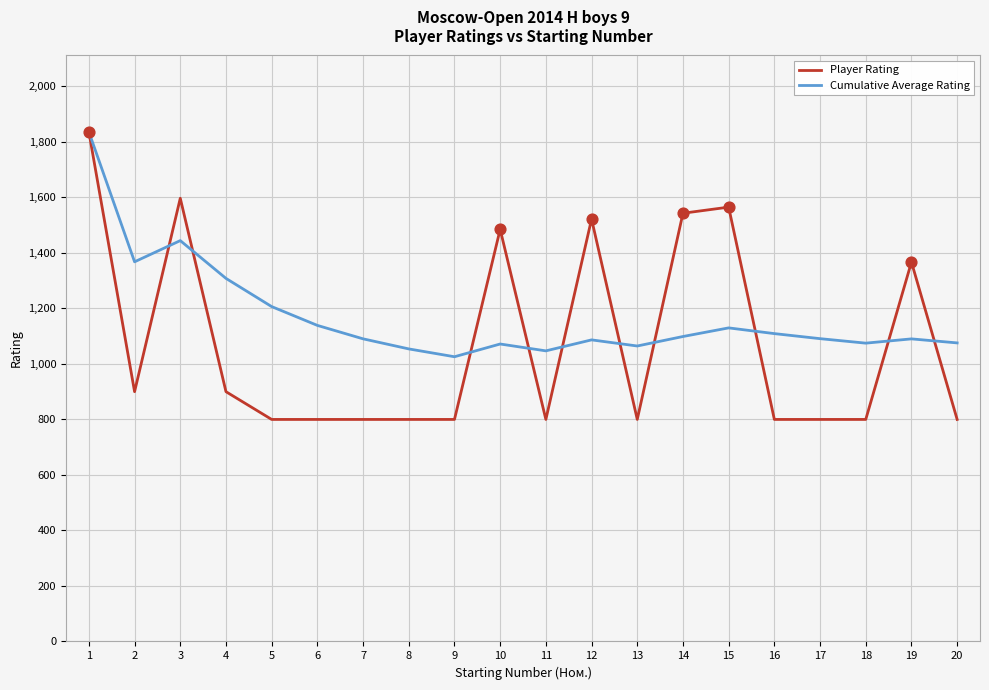

Is the value of Player Rating at 5 greater than the value of Cumulative Average Rating at 7?

No